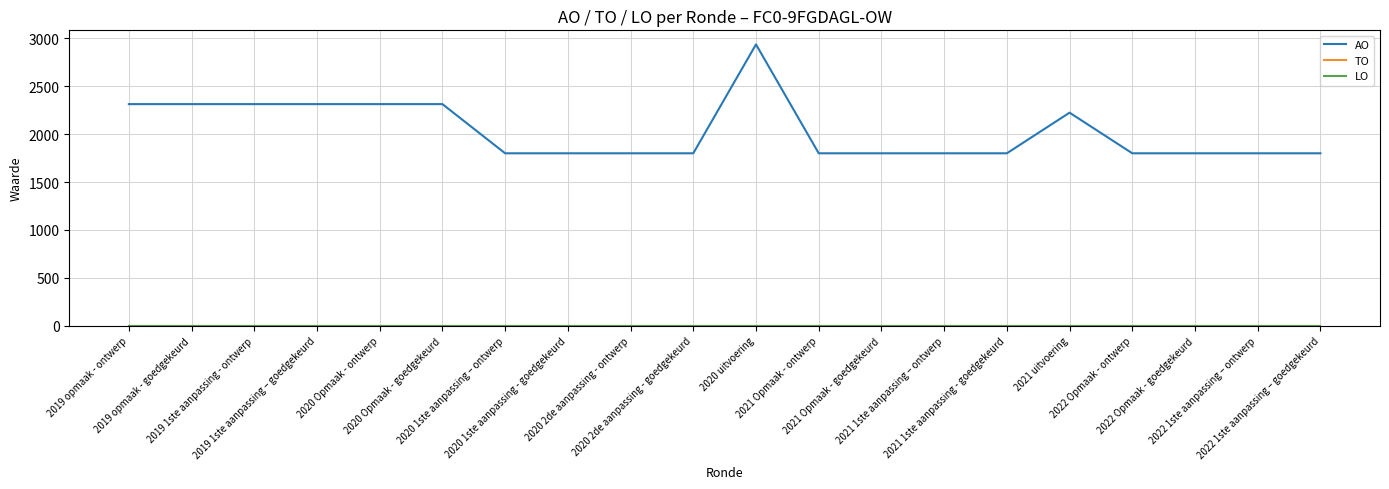

What is the spread (max minus min) of values at 2022 1ste aanpassing – goedgekeurd?

1800